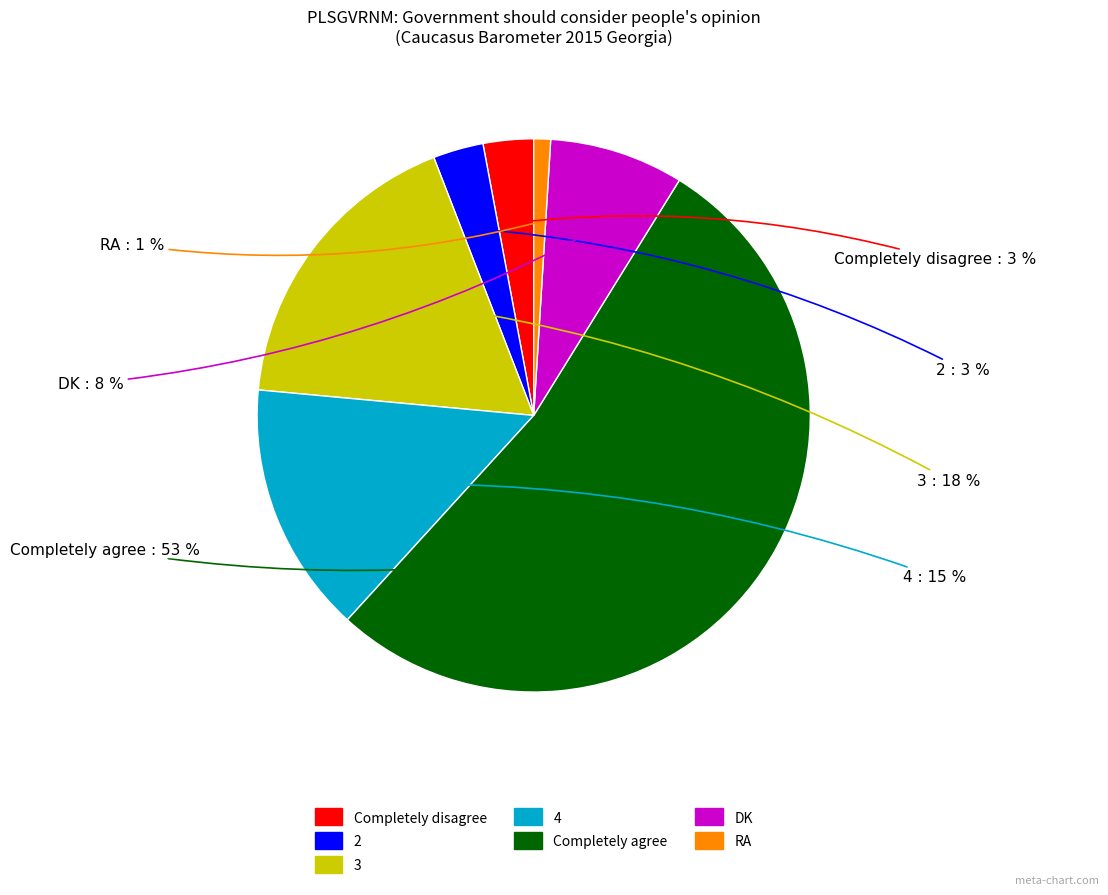

Is the sum of Completely disagree and 2 greater than half?

No